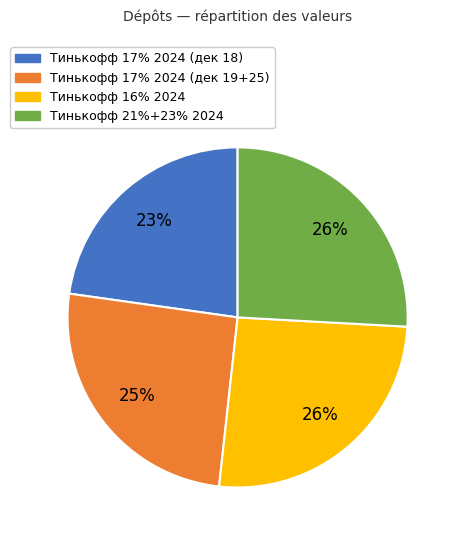

True or false: Тинькофф 17% 2024 (дек 18) accounts for 23% of the total.

True